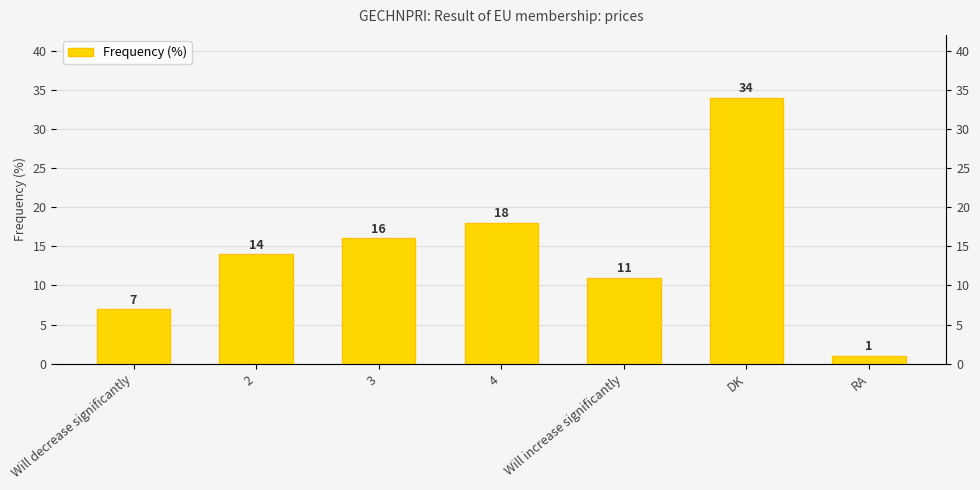

What is the difference between the second highest and minimum values?

17